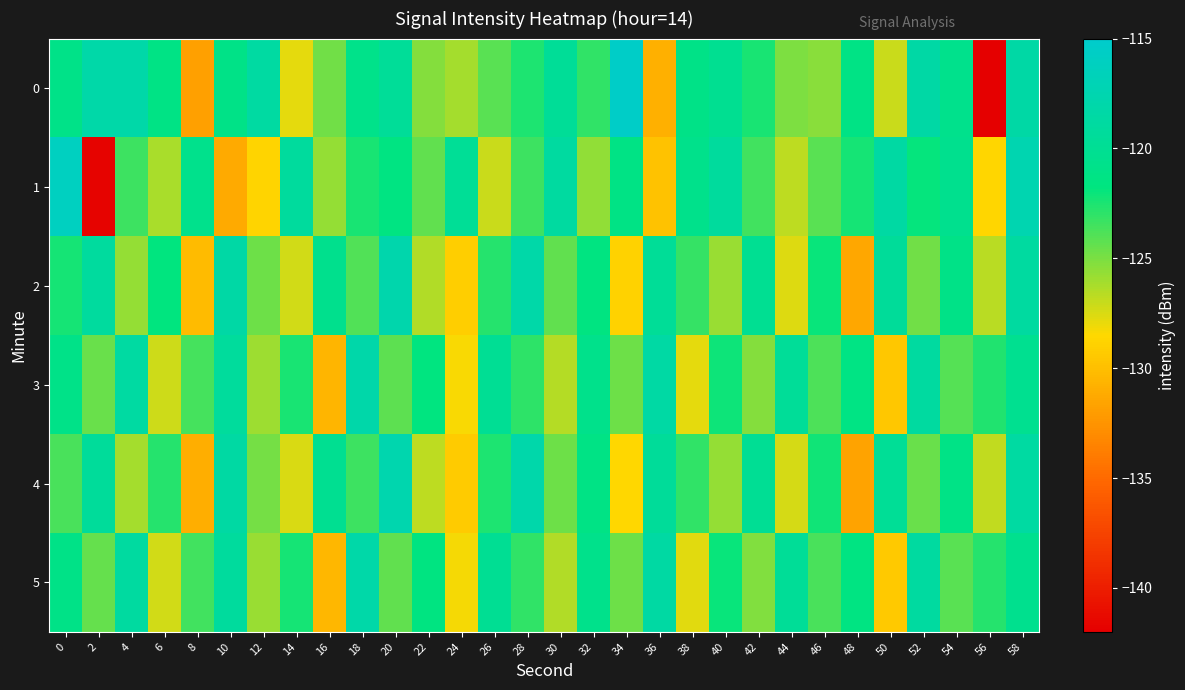

How many categories are shown in the chart?

30